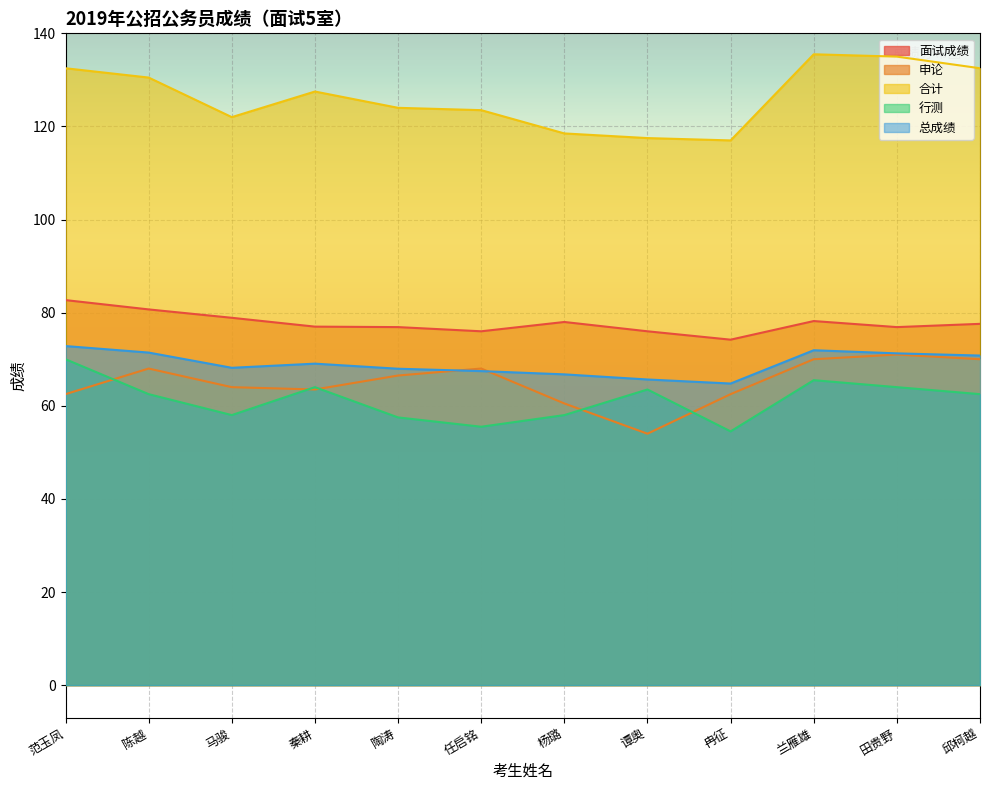

List the series in order of their peak value, highest first.

合计, 面试成绩, 总成绩, 申论, 行测